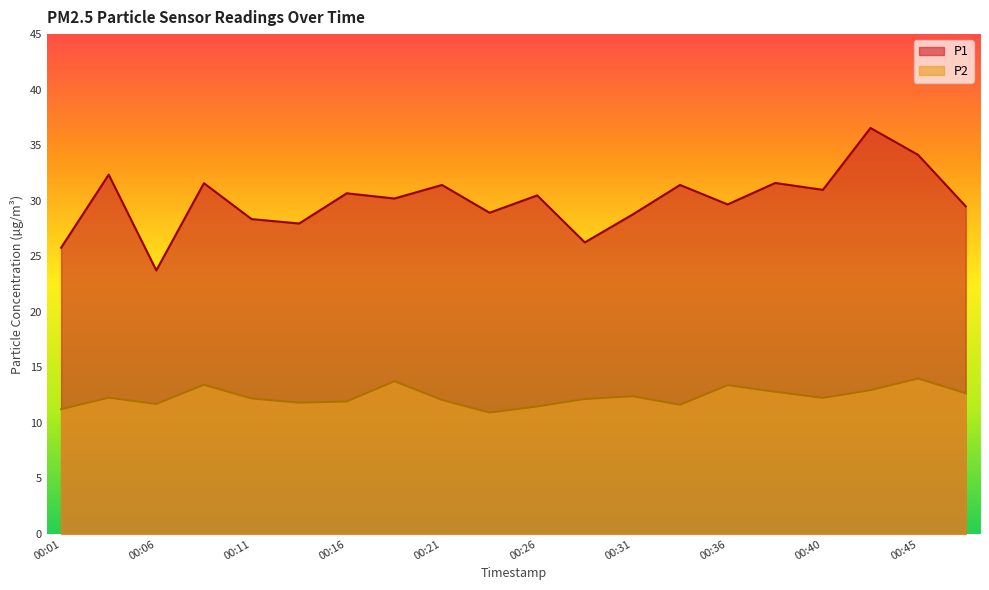

The value of P1 at 00:06 is 41.6. True or false?

False